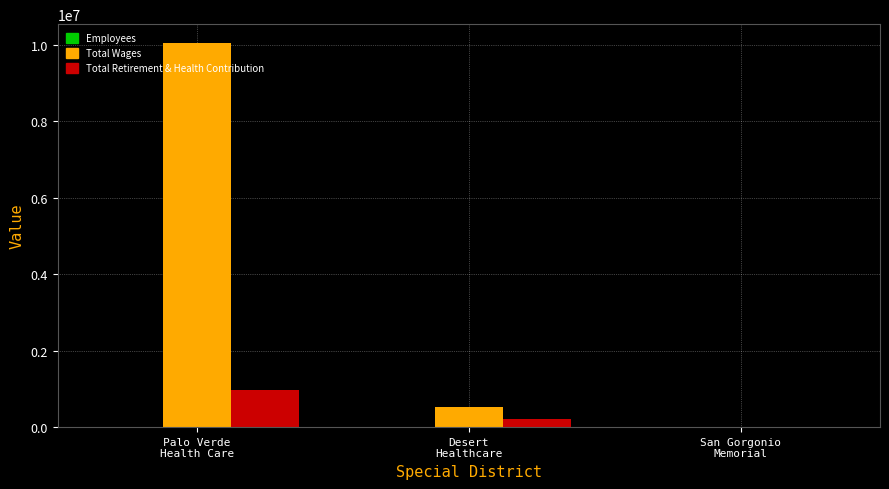

Which series has the largest total across all categories?

Total Wages